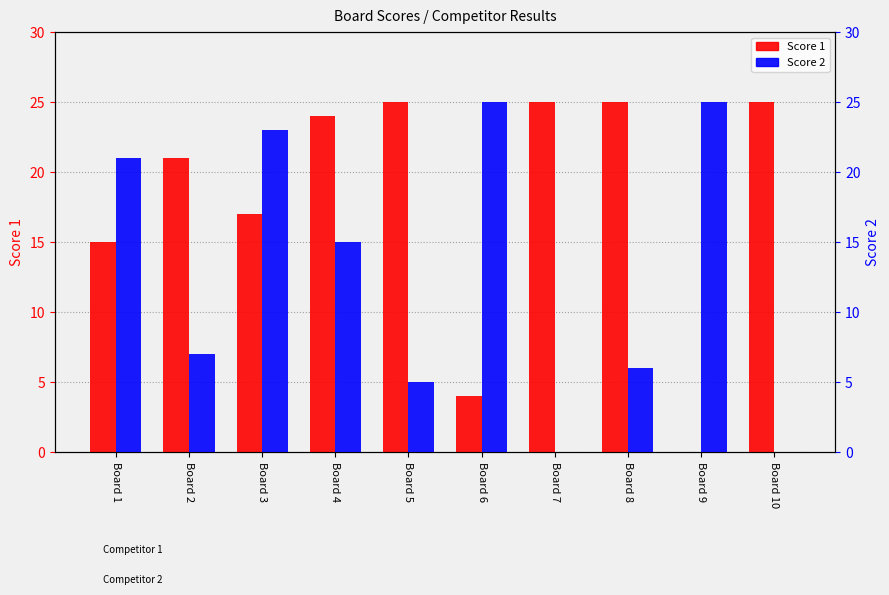

Are the bars horizontal?

No